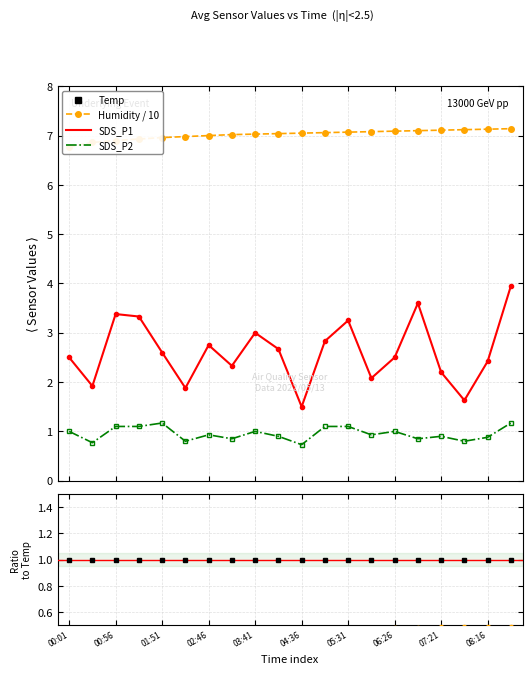

What is the label of the 14th point from the right?

02:46